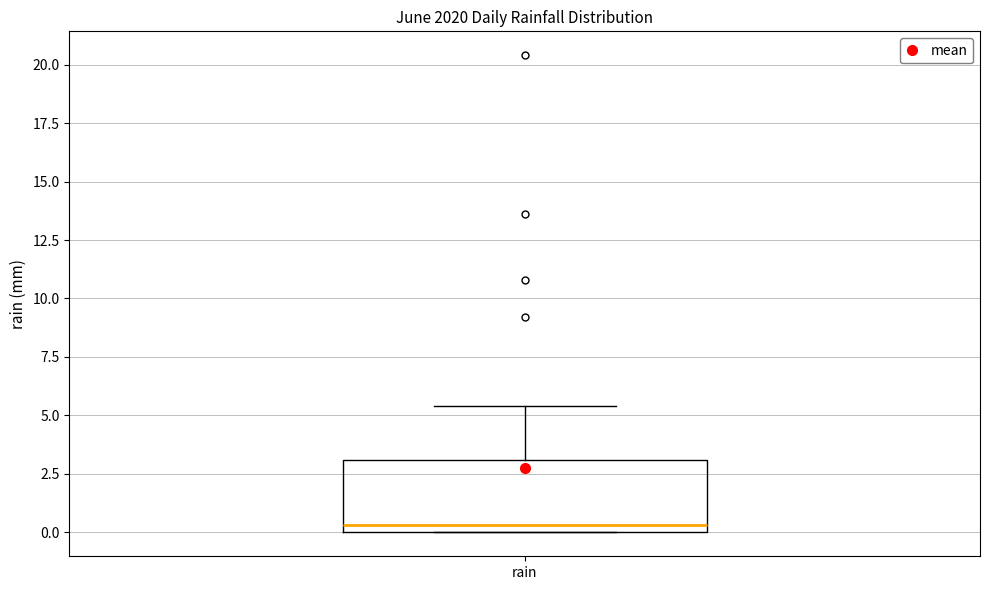

Transcribe this box plot: give where the median line is, the range the box spans, and where the two whiskers end, as read against the y-axis. The values are not printed on the chart, so give them approximately, as read against the axis.

median 0.5, box 0.0 to 3.0, whiskers 0.0 to 5.5